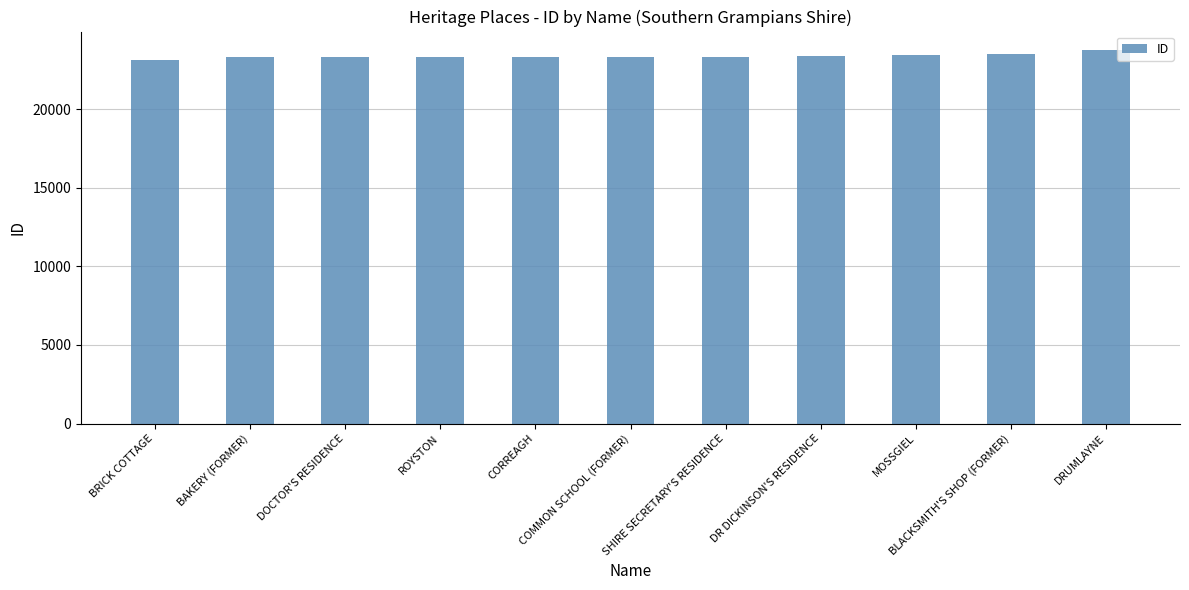

What is the greatest value displayed?

23749